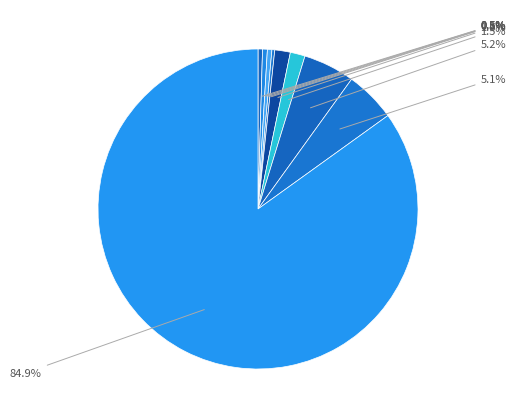

How many segments does this pie chart have?

9